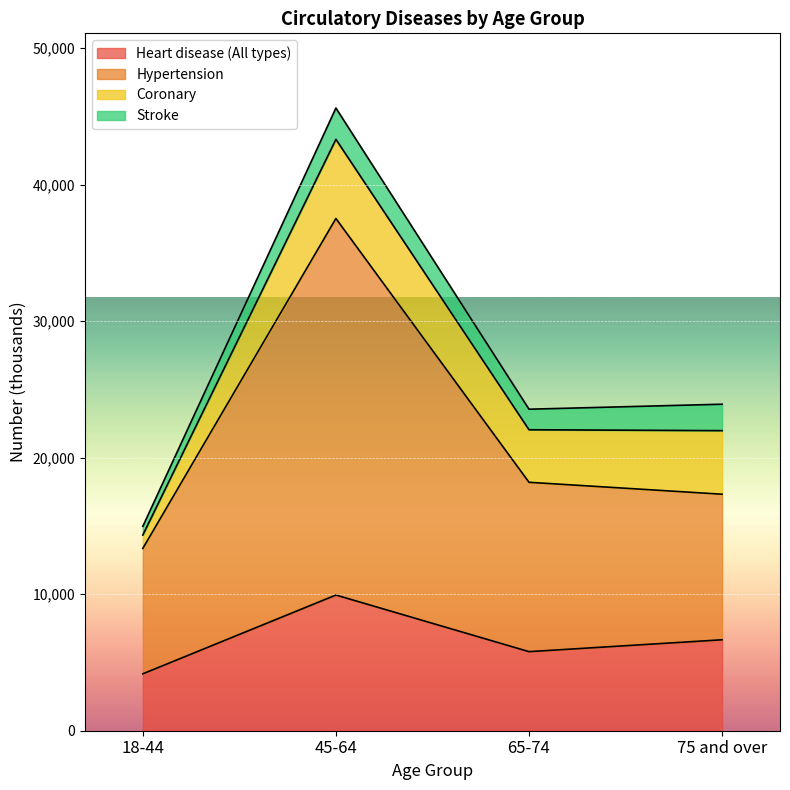

List the labels in order of Hypertension value, largest first.

45-64, 65-74, 75 and over, 18-44